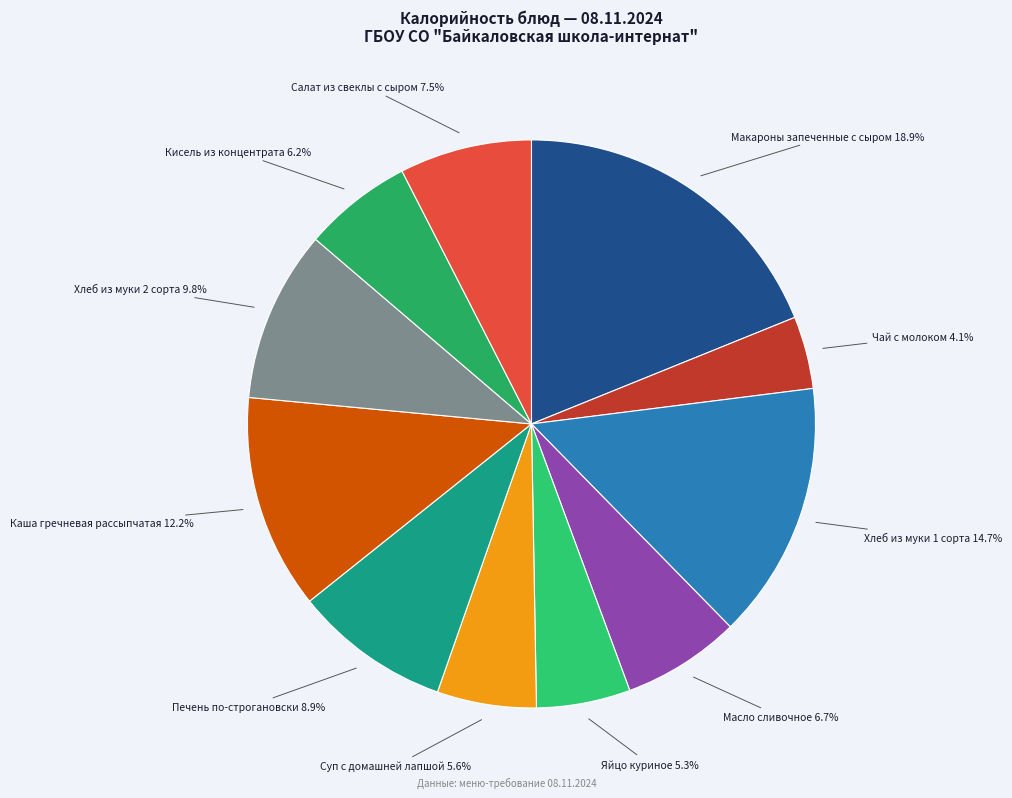

Which has a higher value, Макароны запеченные с сыром or Суп с домашней лапшой?

Макароны запеченные с сыром